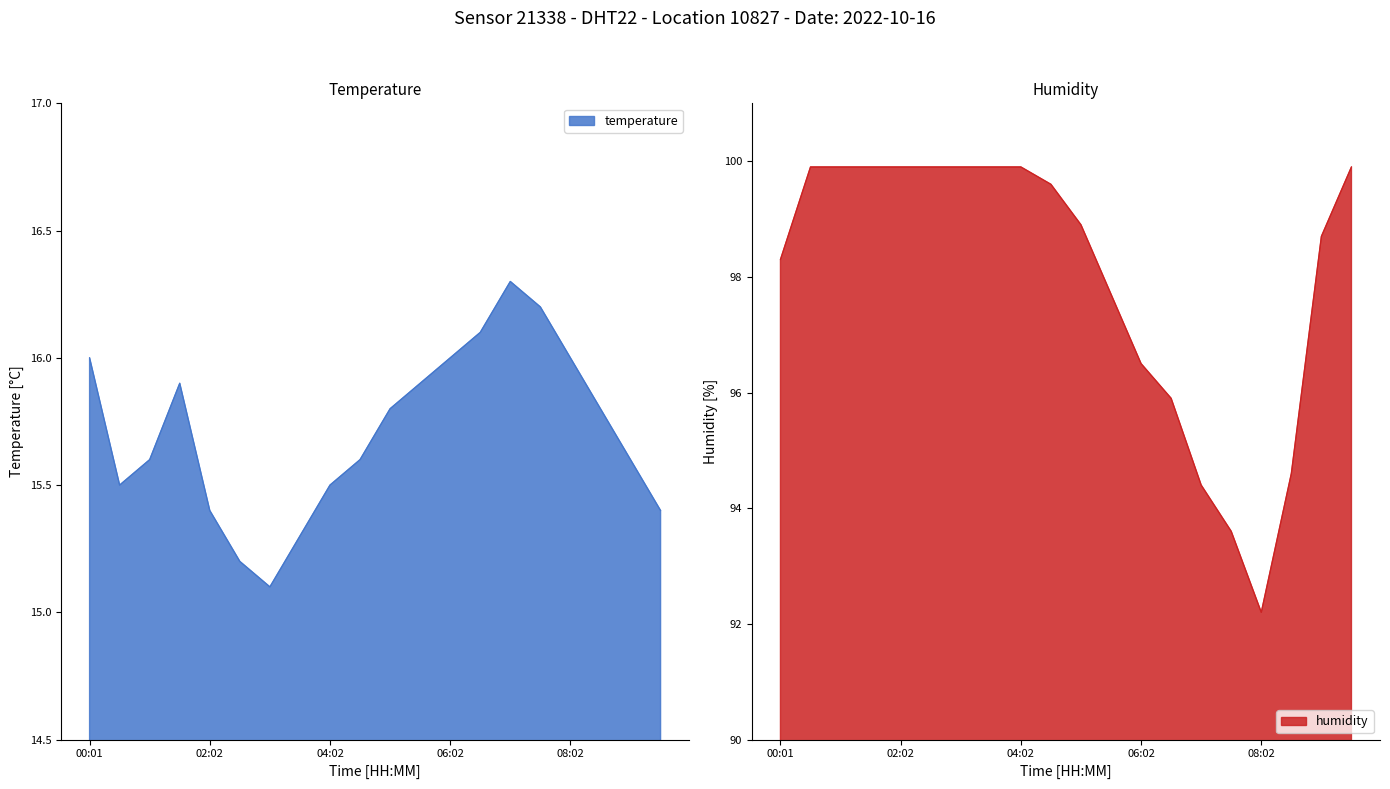

What is the value of the humidity point at the 10th from the left?

99.6